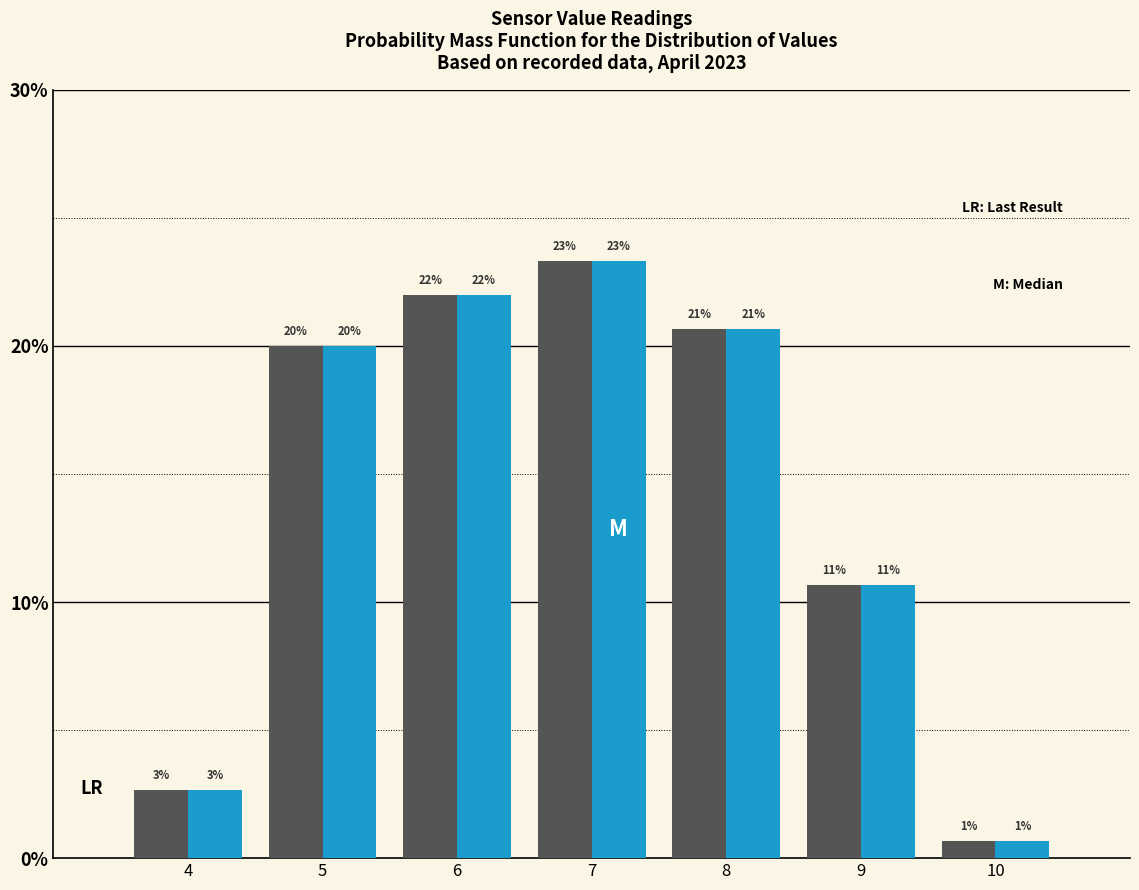

Are the bars horizontal?

No